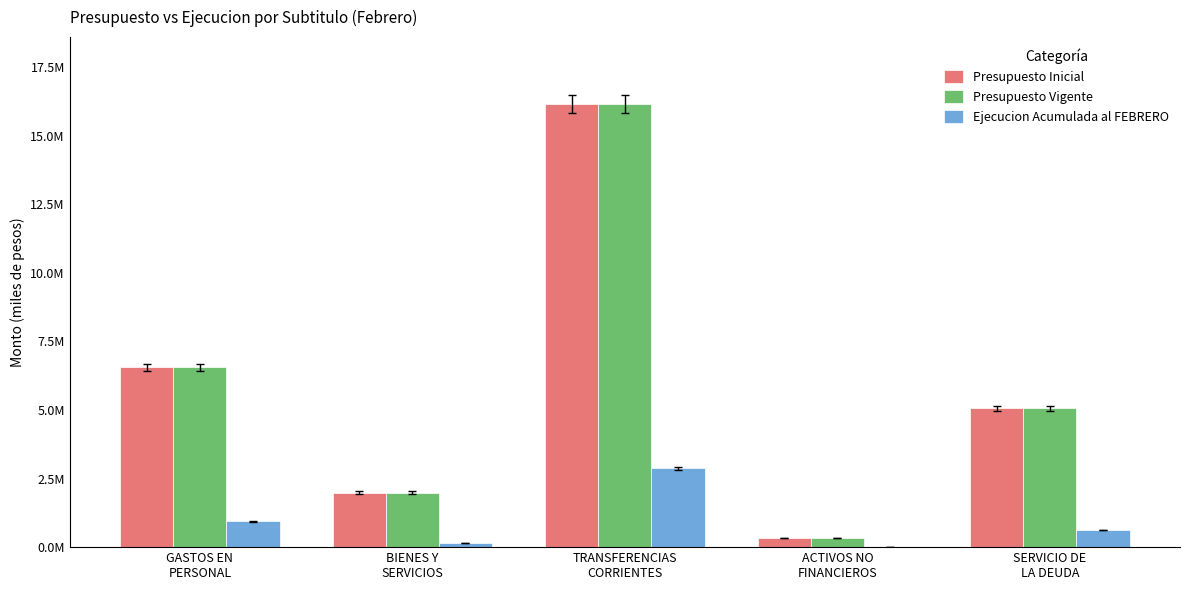

At which label is Ejecucion Acumulada al FEBRERO closest to 1440517?

GASTOS EN
PERSONAL